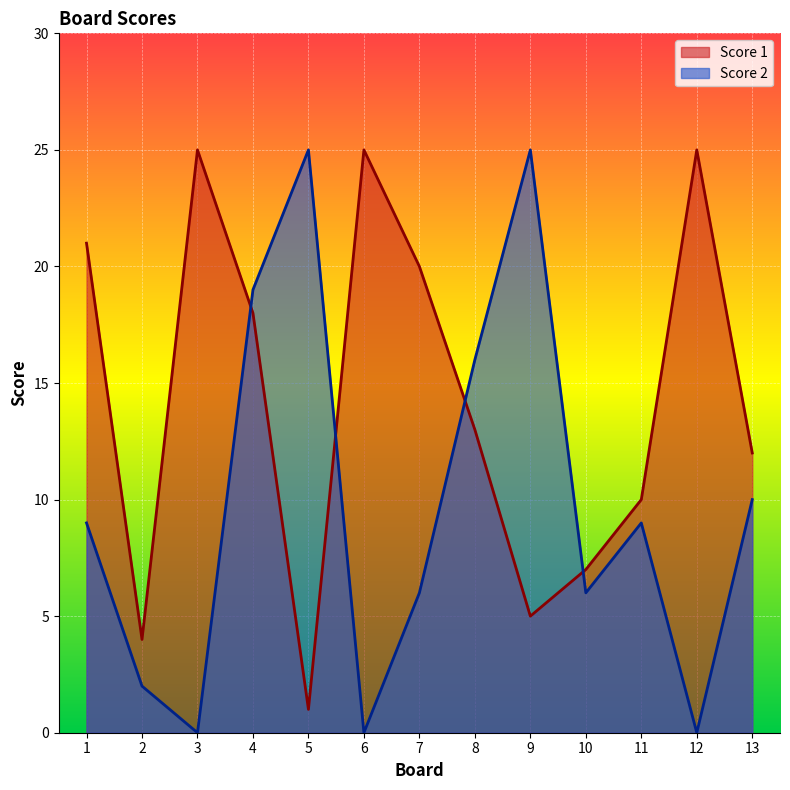

Does the chart display data point markers on the line(s)?

No